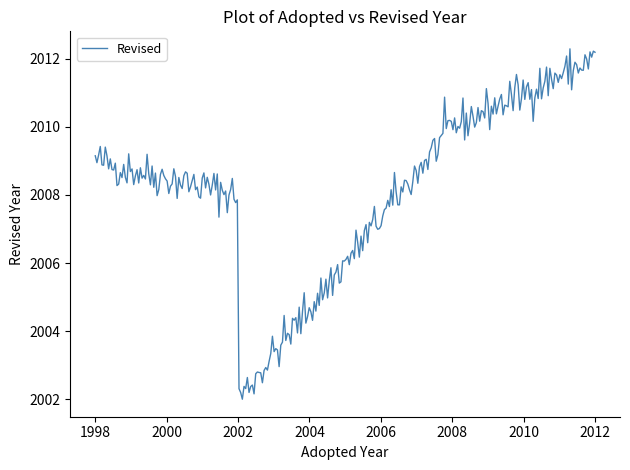

What is the difference between the maximum and minimum values?

10.3